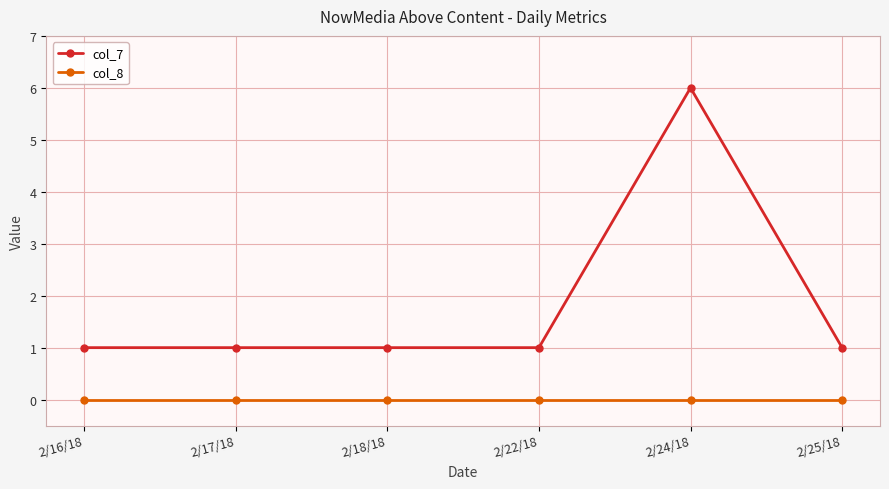

What is the maximum value for col_7?

6